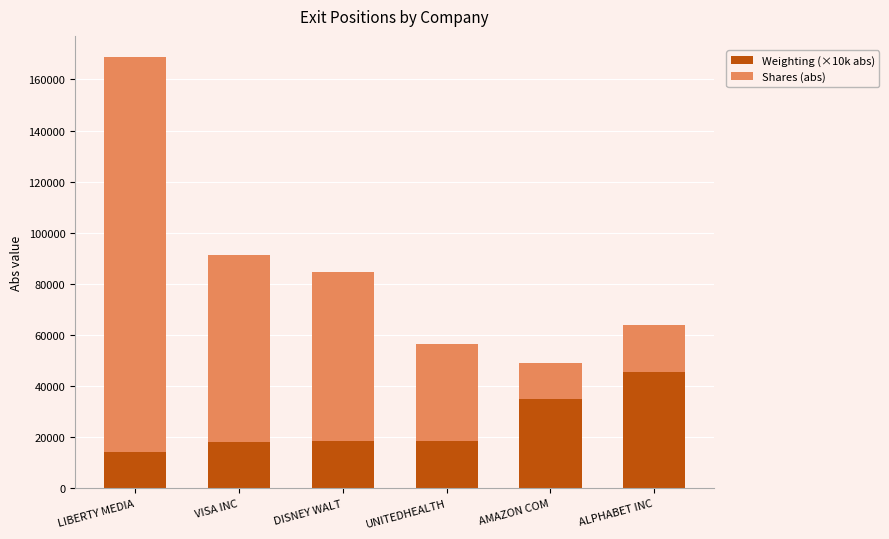

At which label is Weighting (×10k abs) closest to 29725?

AMAZON COM